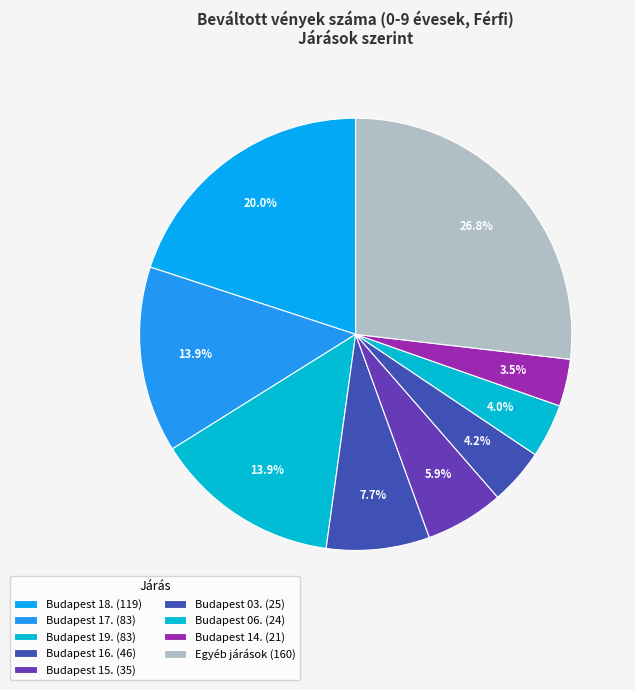

Count the number of slices in the pie.

9